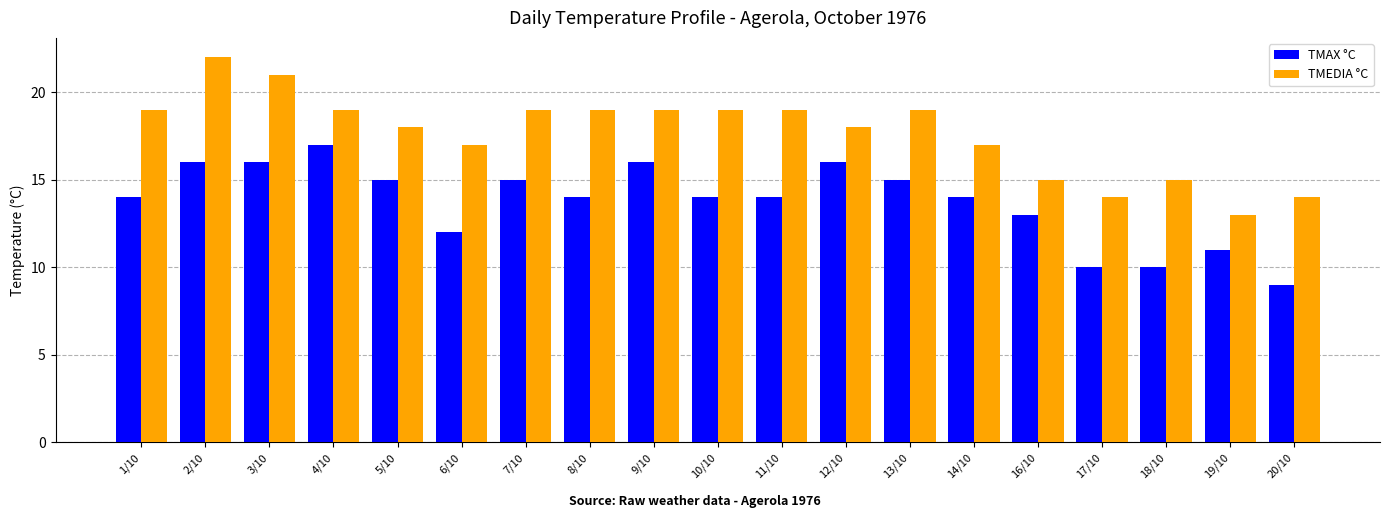

What is the total value across all series at 8/10?

33